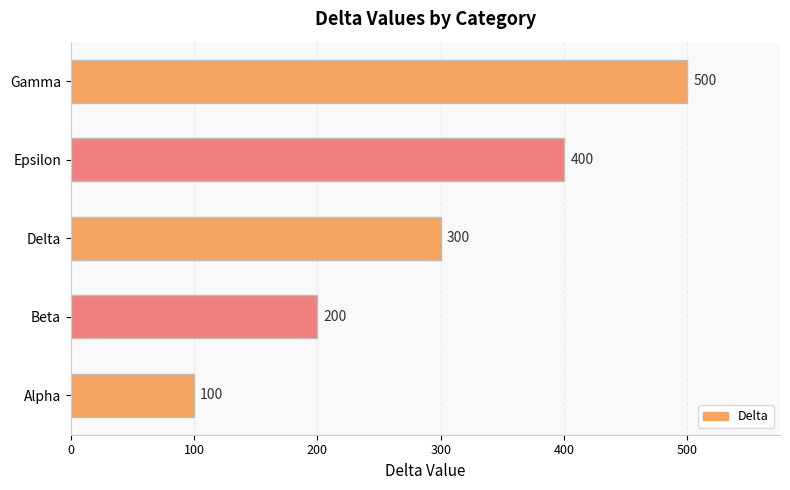

How many values are between 200 and 400?

3